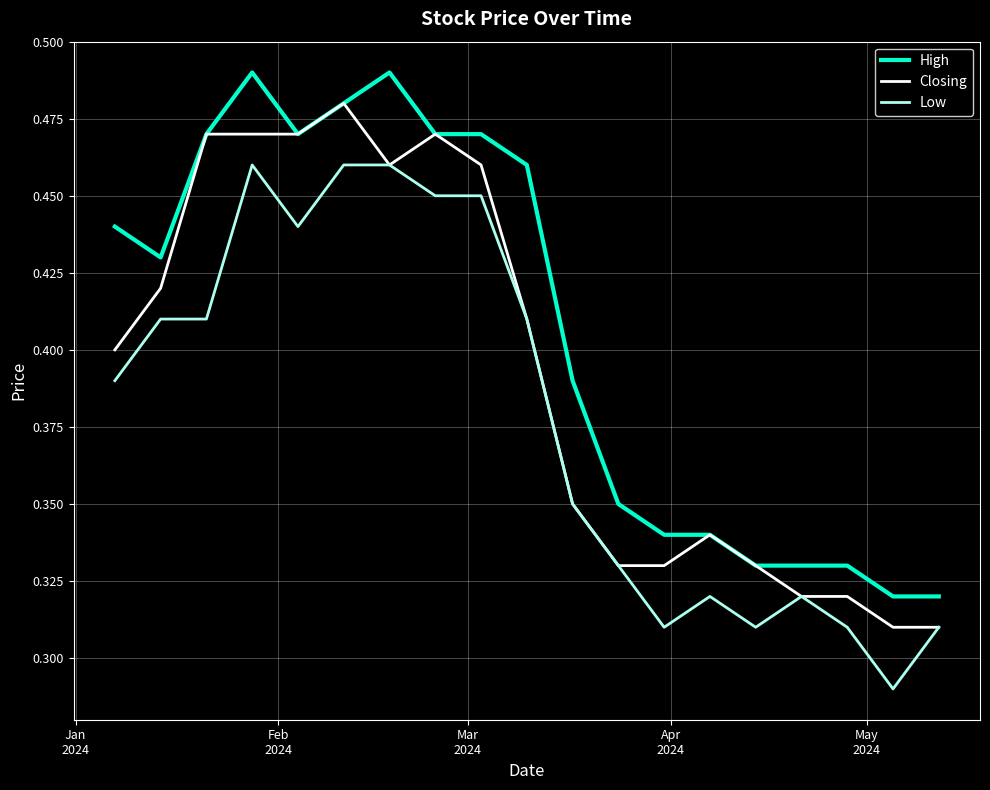

Which series has the largest total across all categories?

High